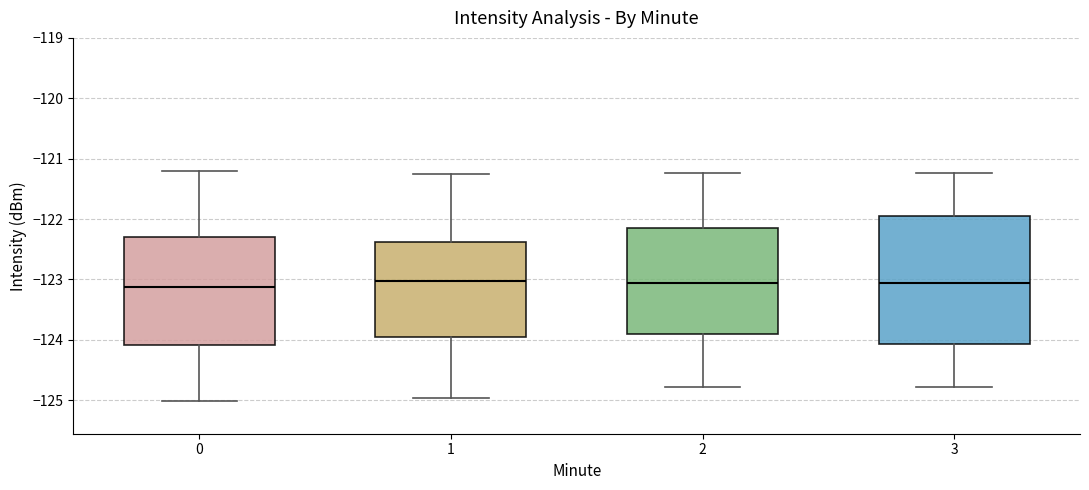

Which box is the tallest, from its lower edge to its upper edge?

3